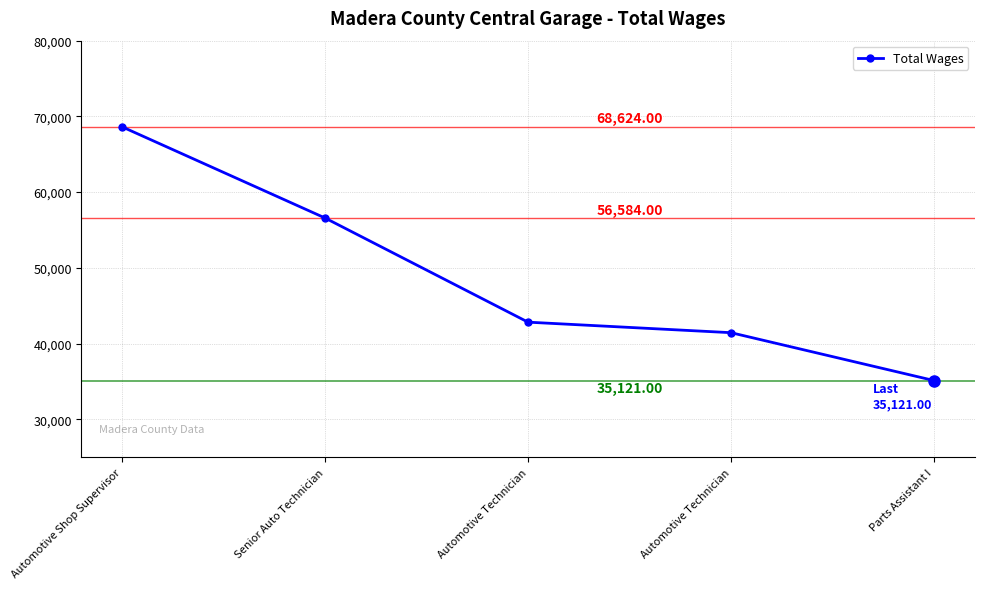

Between Automotive Shop Supervisor and Automotive Technician, which is larger?

Automotive Shop Supervisor